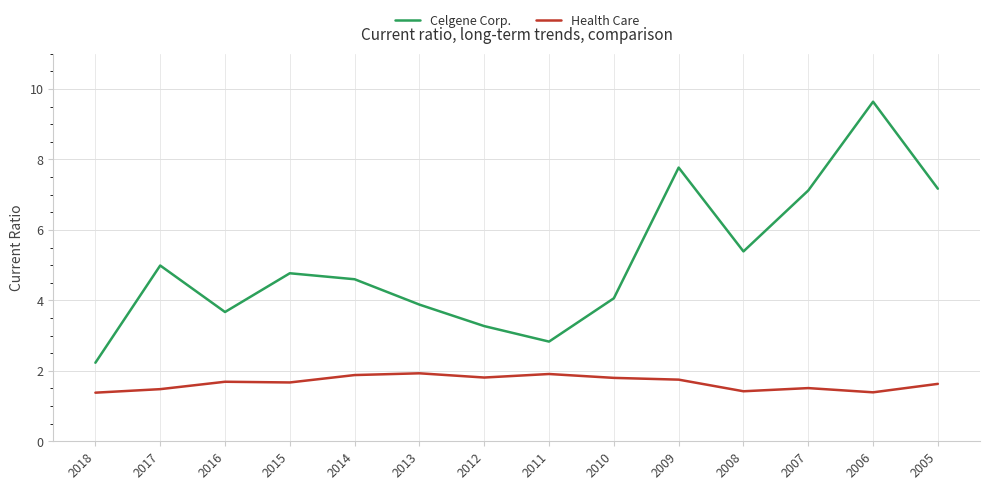

What is the average value of the Celgene Corp. series?

5.1